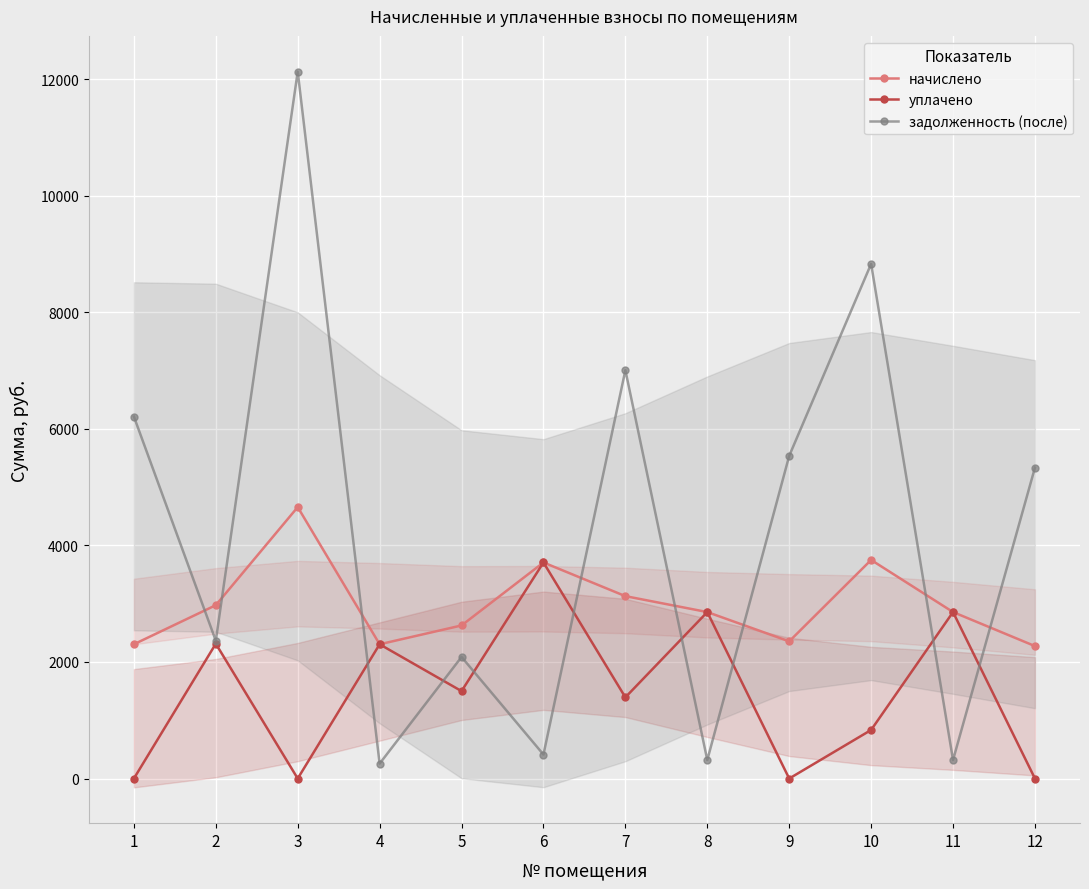

What is the difference between the начислено values at 11 and 6?

850.8